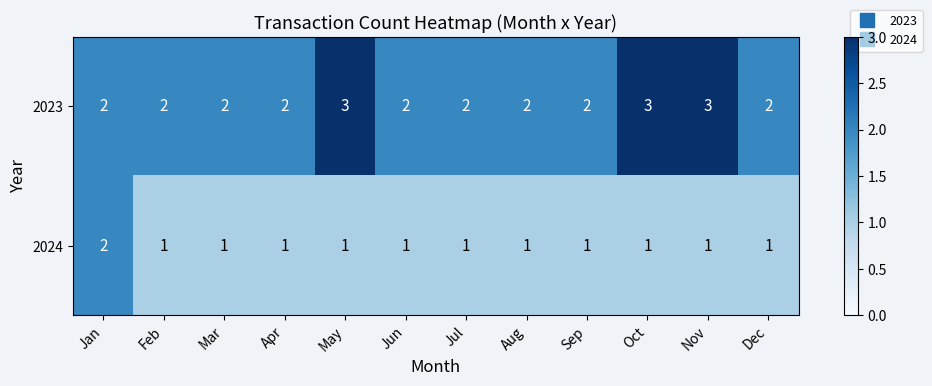

What is the sum of the 2024 values at Mar and Jan?

3